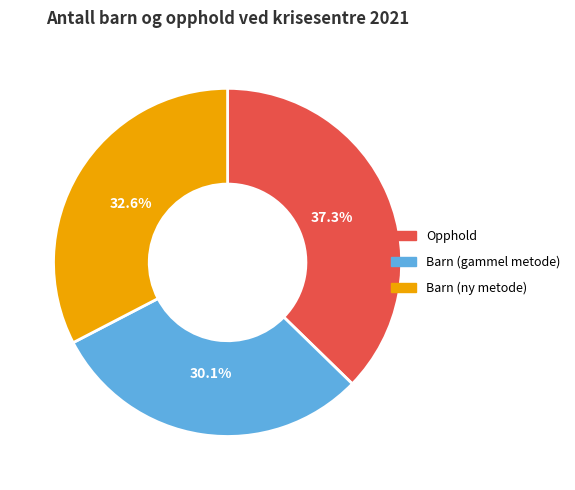

How many segments does this pie chart have?

3